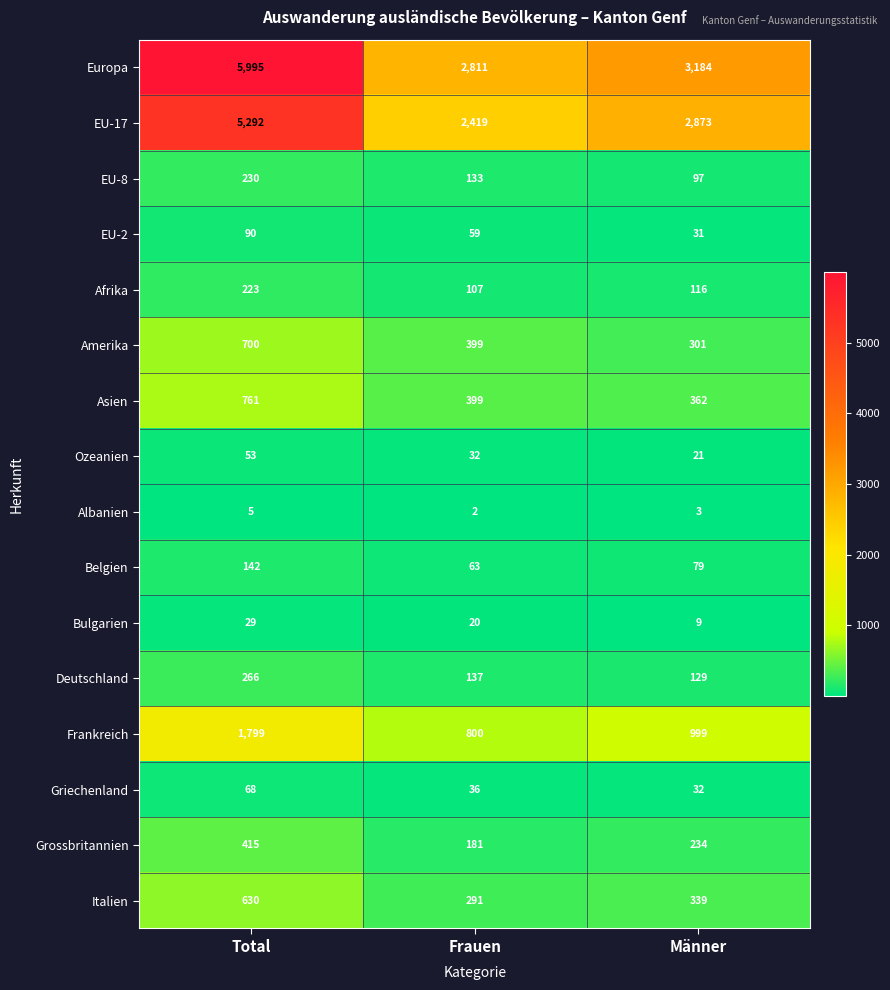

At which category is the sum across all series the highest?

Total